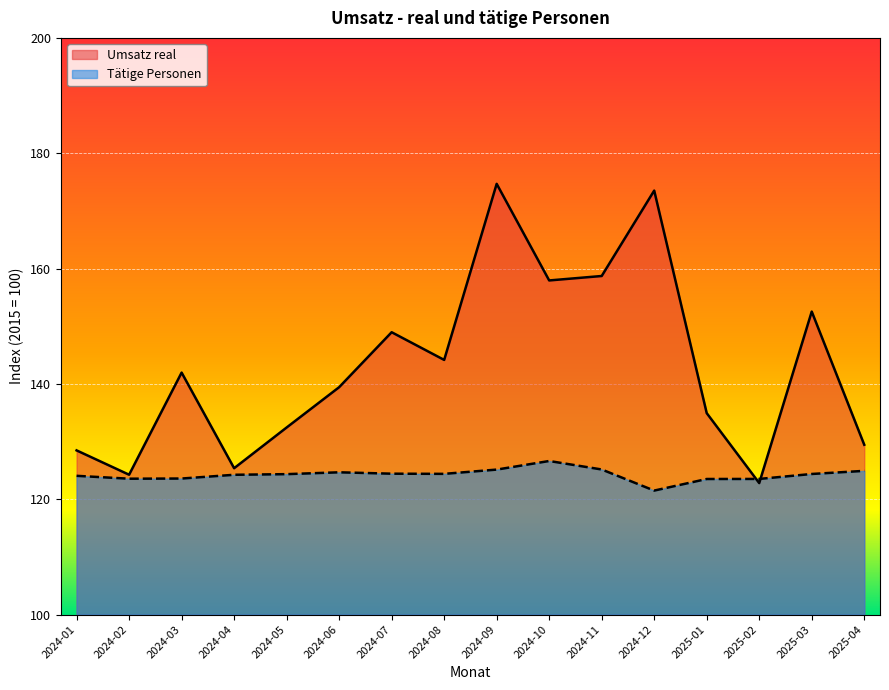

What is the label of the 11th point from the right?

2024-06